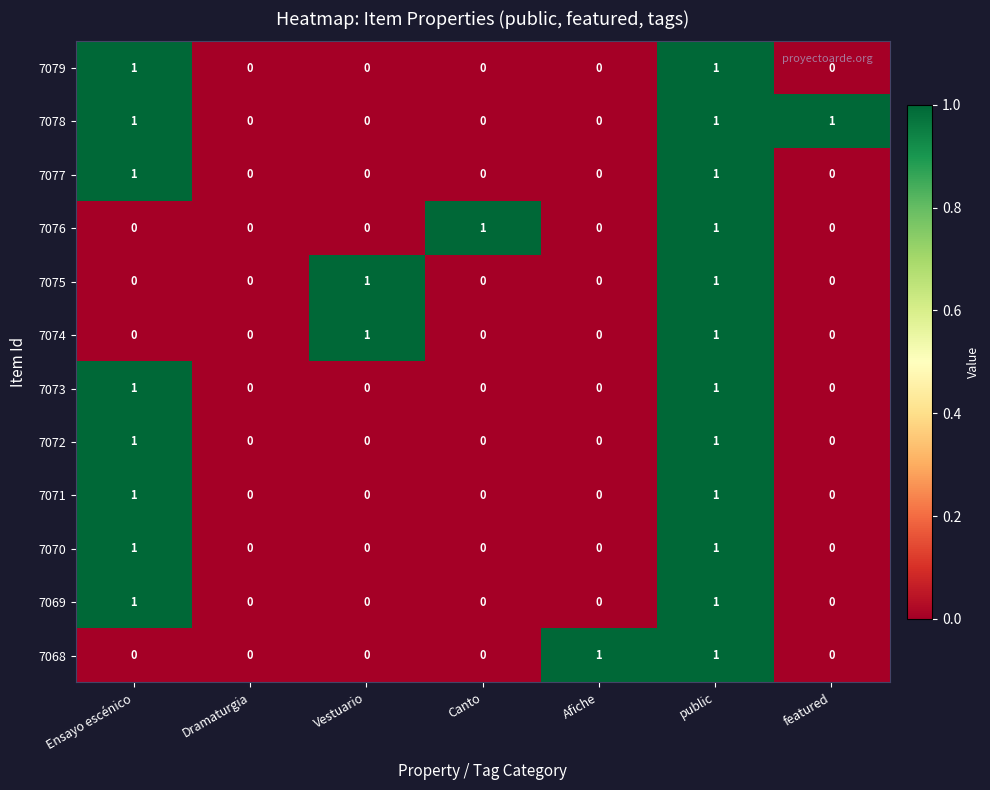

Count the 7072 values in the range 0 to 1.

7